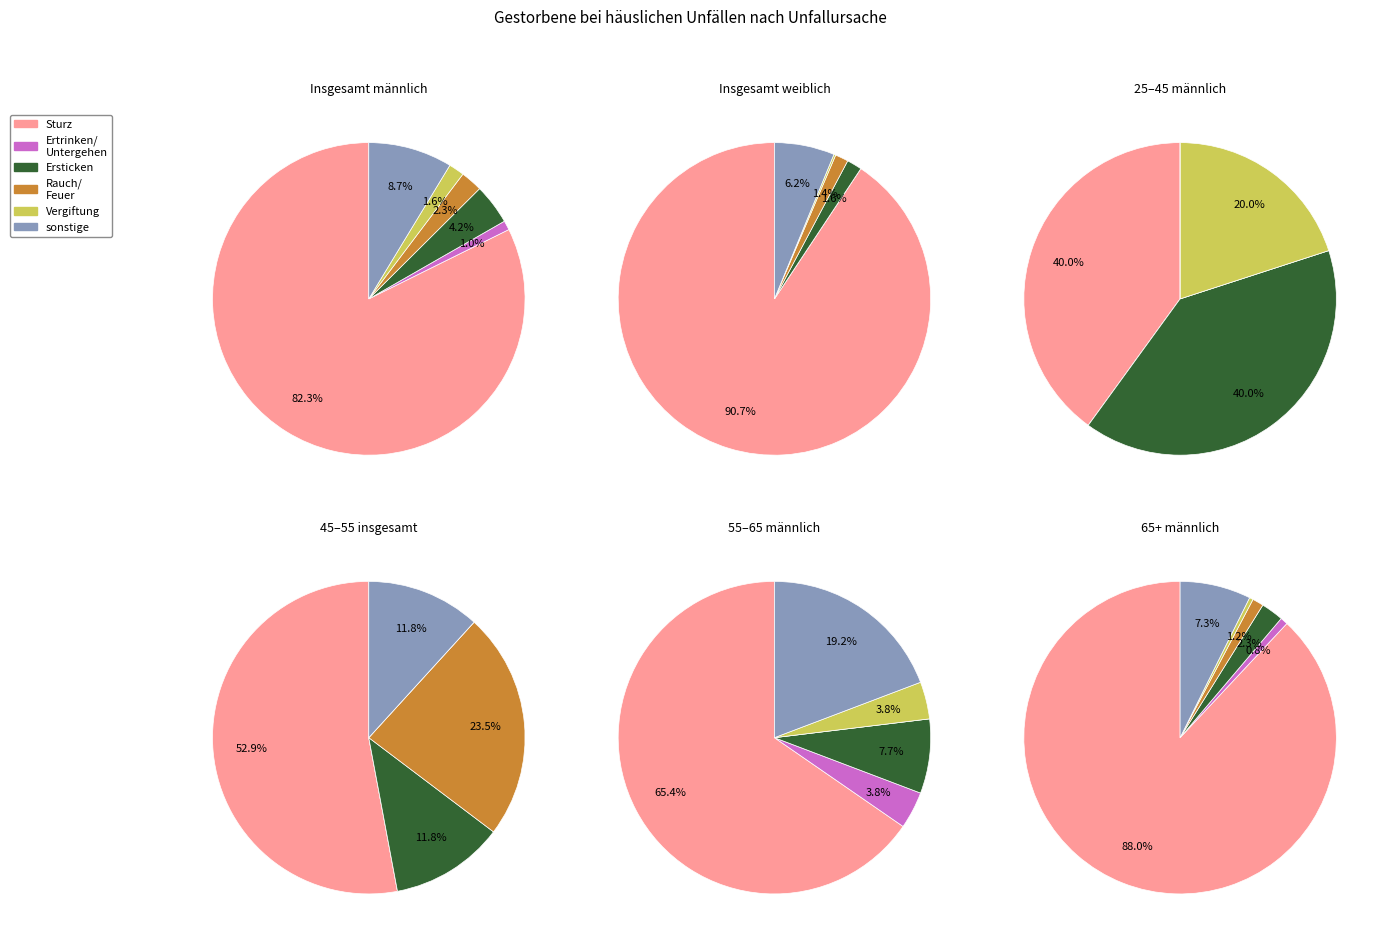

The 5 slice represents 18% of the pie. True or false?

True